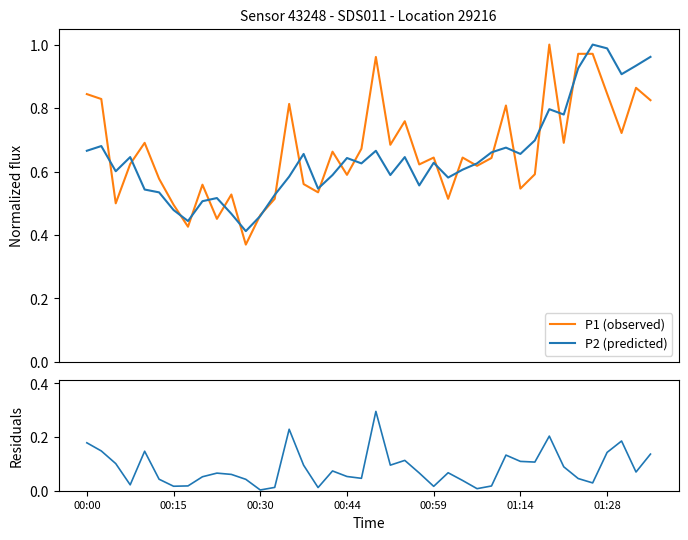

Between 19 and 22, which series saw the biggest shift?

P1 (observed)